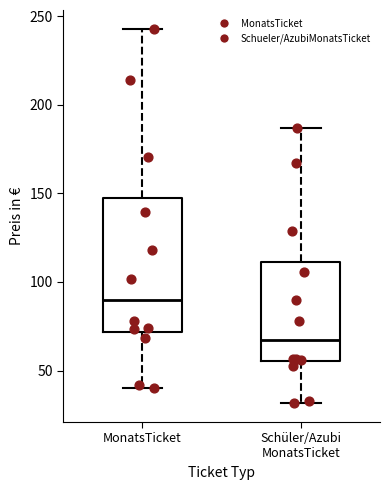

Reading left to right, transcribe this box plot: for each box, give where its median line is, the range the box spans, and where its two whiskers end, as read against the y-axis. The values are not printed on the chart, so give them approximately, as read against the axis.

MonatsTicket: median 90, box 70 to 145, whiskers 40 to 245
Schüler/Azubi MonatsTicket: median 65, box 55 to 110, whiskers 30 to 185